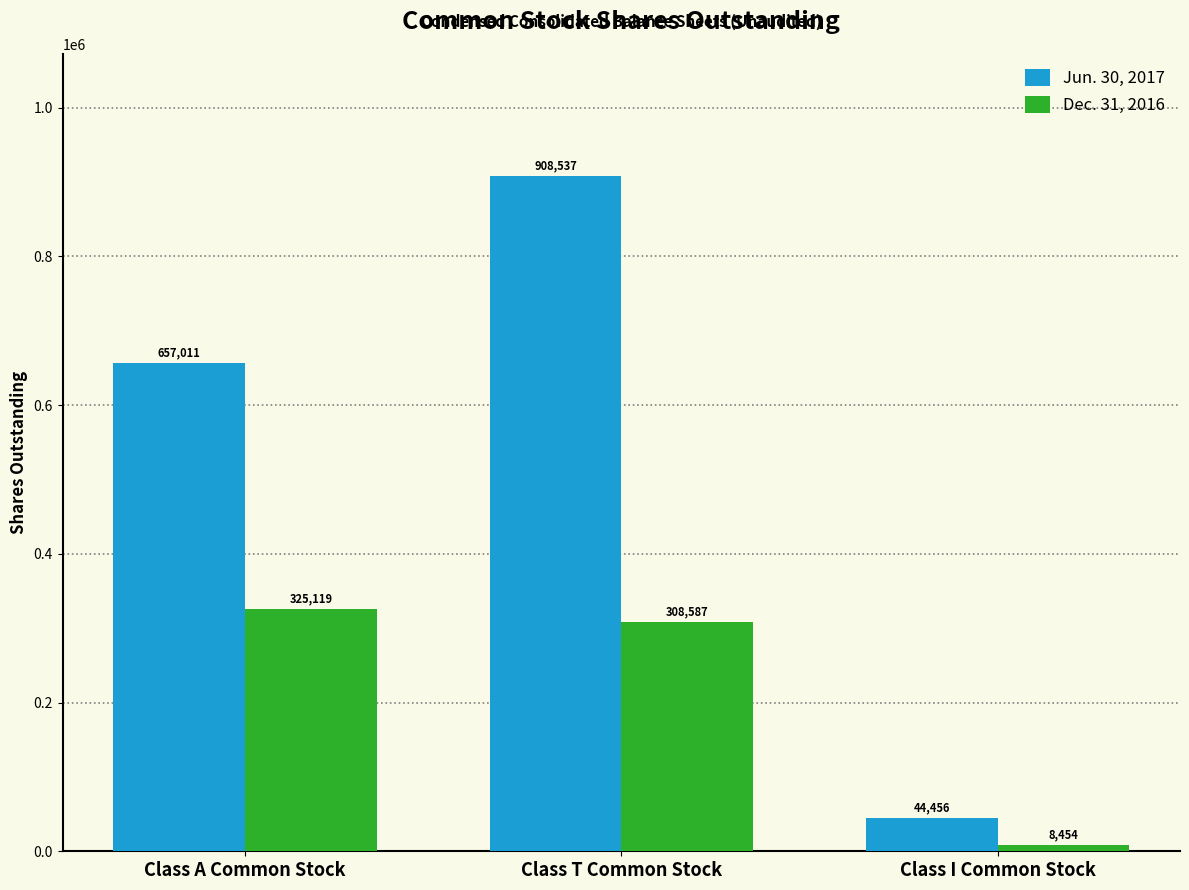

What is the label of the 3rd bar from the left?

Class I Common Stock